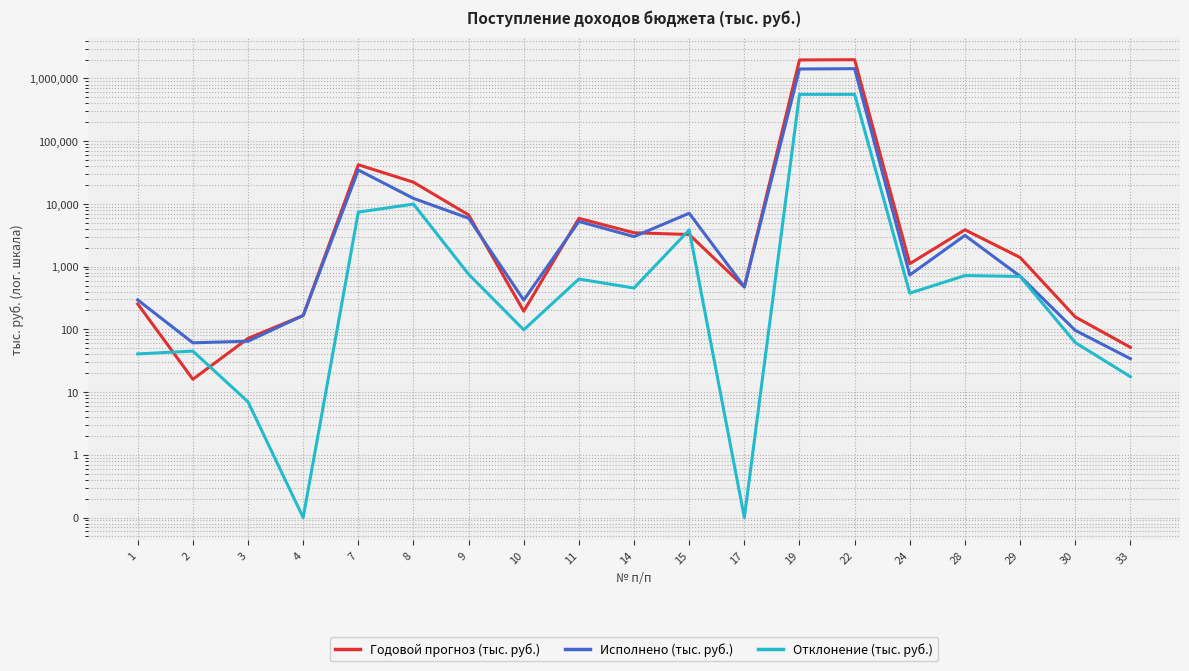

True or false: Отклонение (тыс. руб.) and Исполнено (тыс. руб.) cross at least once.

False